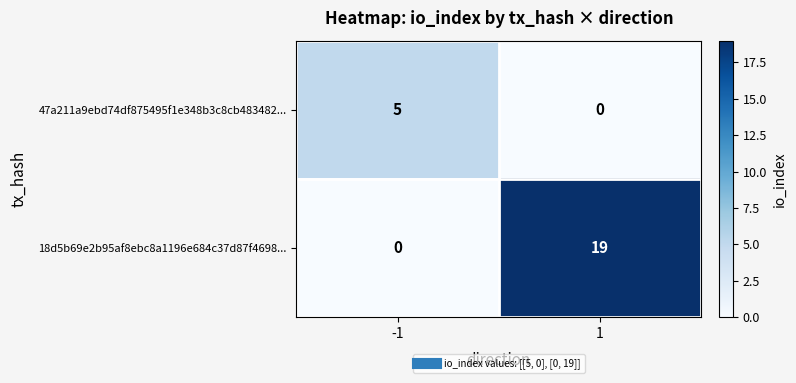

At which category does the chart reach its peak across all series?

1